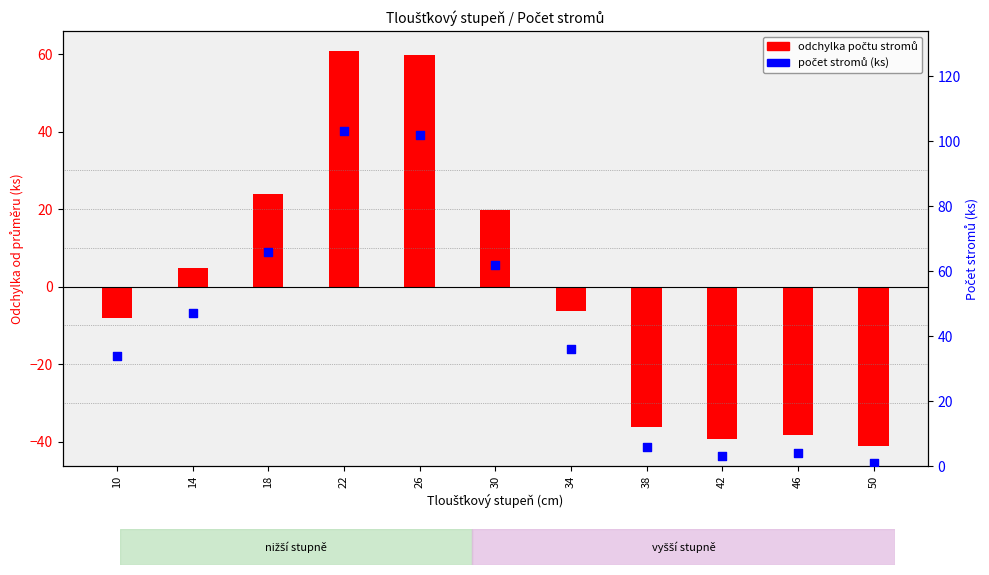

Which series has the largest total across all categories?

počet stromů (ks)